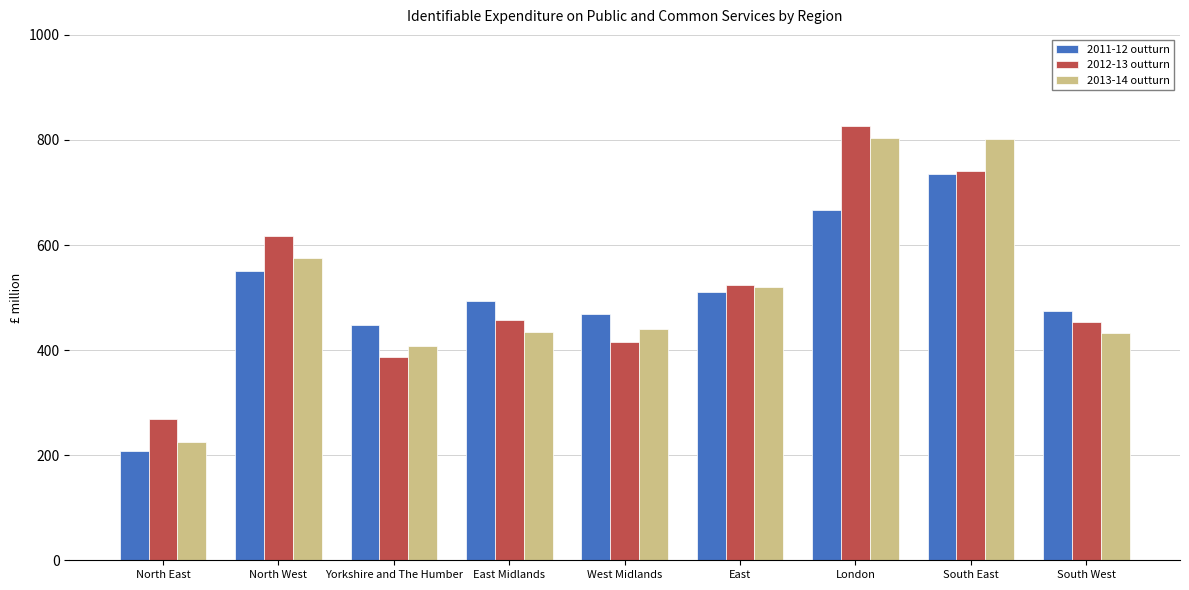

Read the 2011-12 outturn value at North East.

208